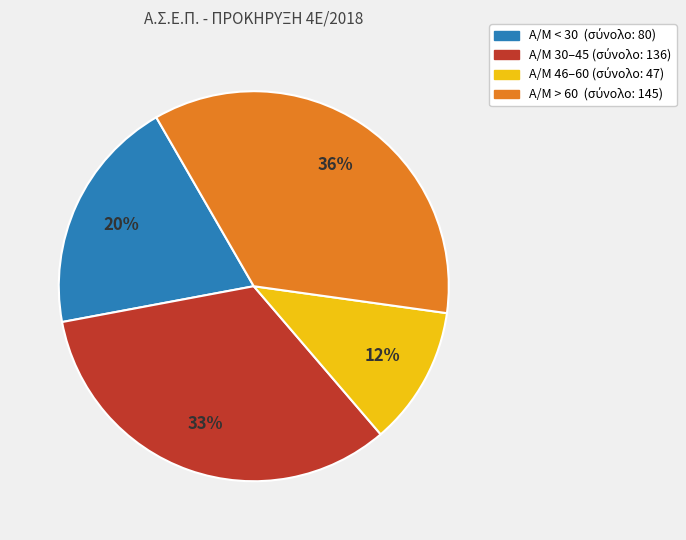

To the nearest percent, what is the difference between the largest and smallest slice percentages?

24%